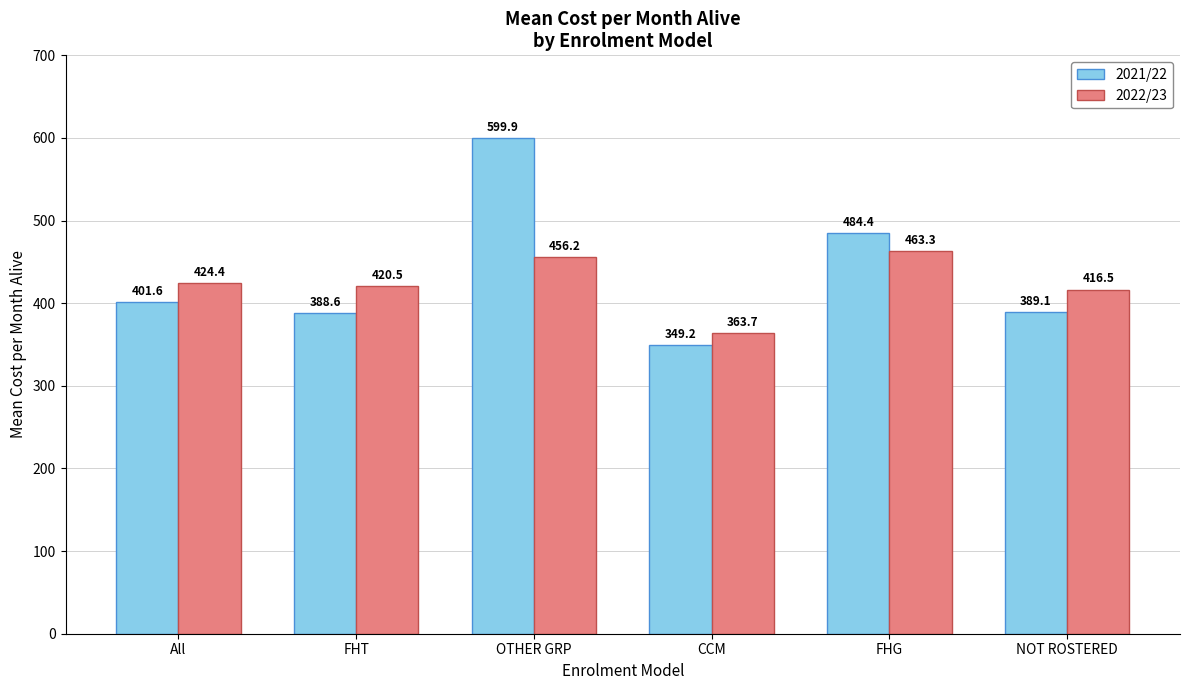

Which series has the largest total across all categories?

2021/22